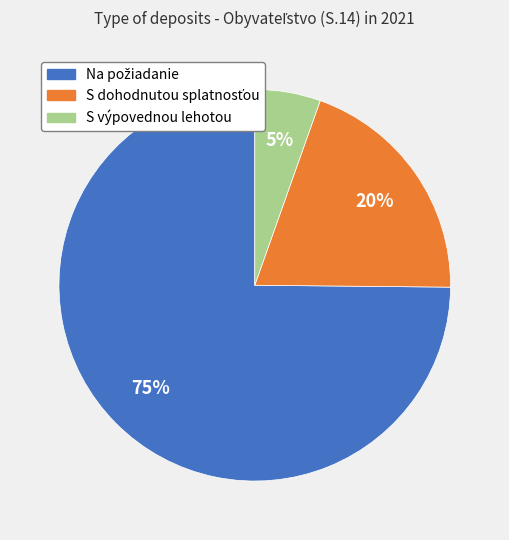

Does any single category account for the majority?

Yes